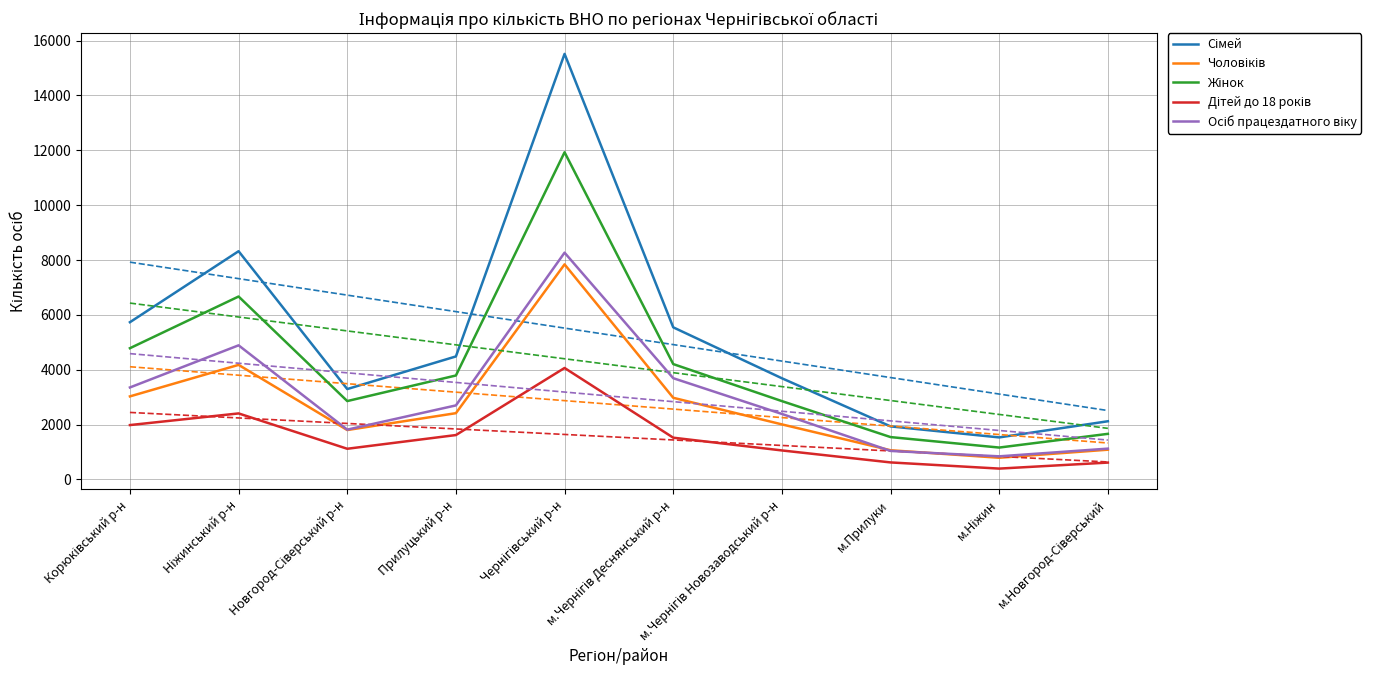

What is the sum of all Сімей values?

52174